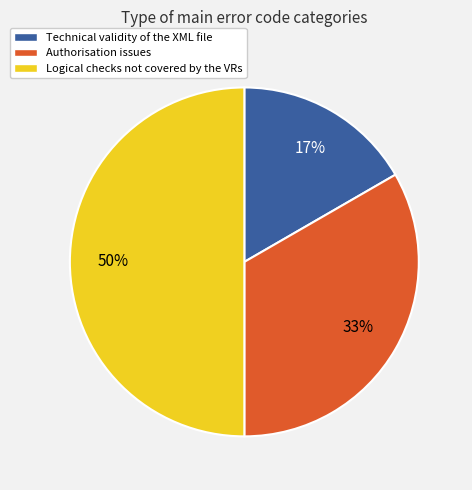

Do Logical checks not covered by the VRs and Authorisation issues together represent more than half of the pie?

Yes